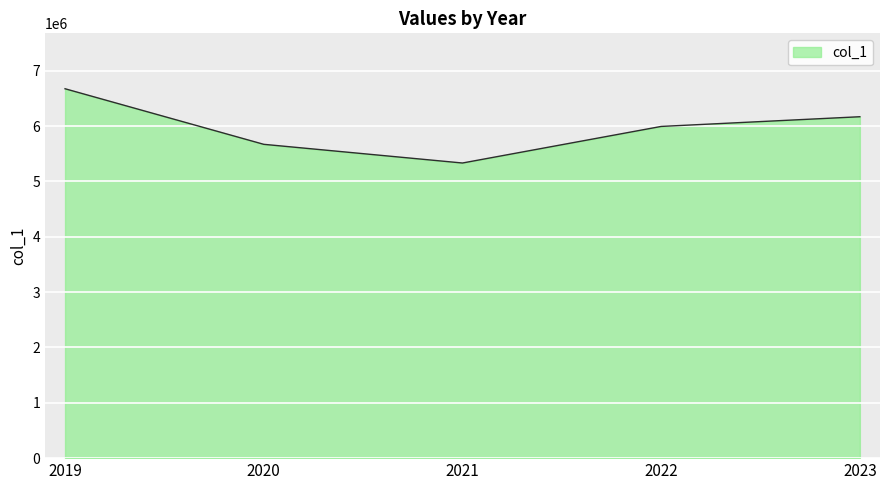

What is the difference between the second highest and second lowest values?

498647